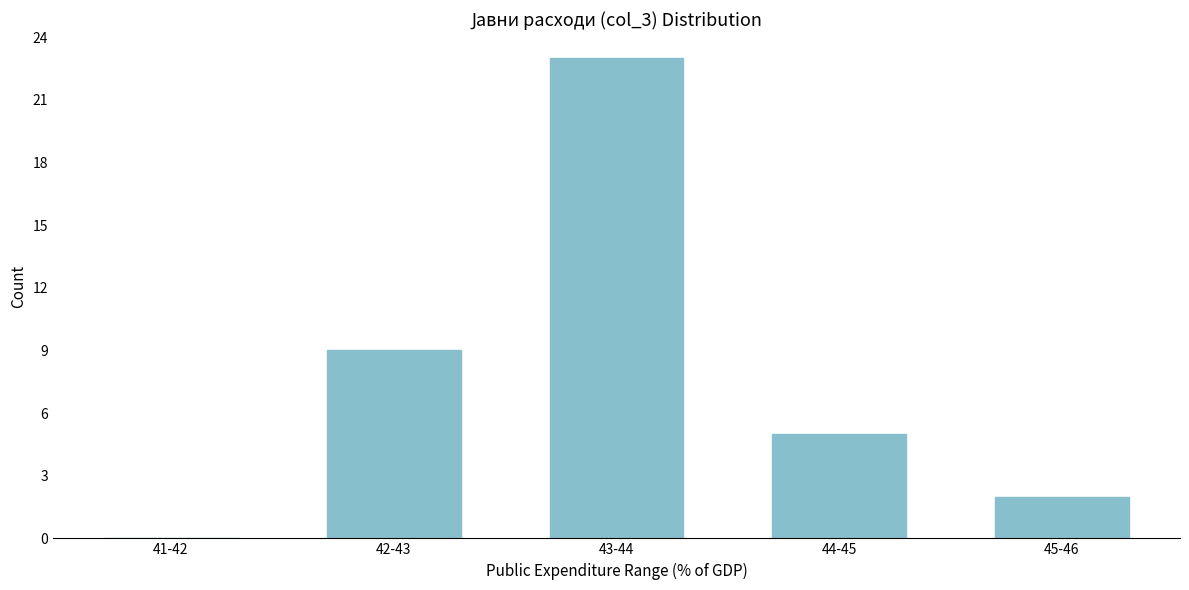

Reading left to right, transcribe all the data shown in this chart.

41-42=0	42-43=9	43-44=23	44-45=5	45-46=2